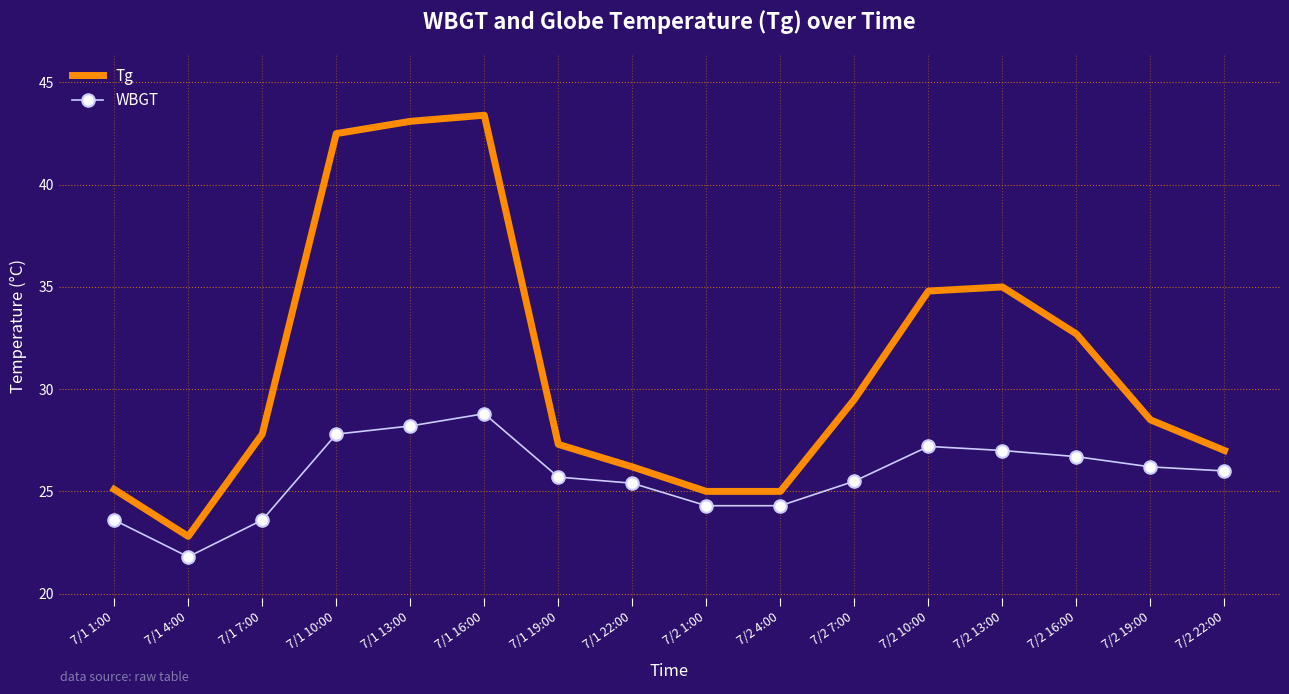

Which series changed the most between 7/2 13:00 and 7/2 22:00?

Tg